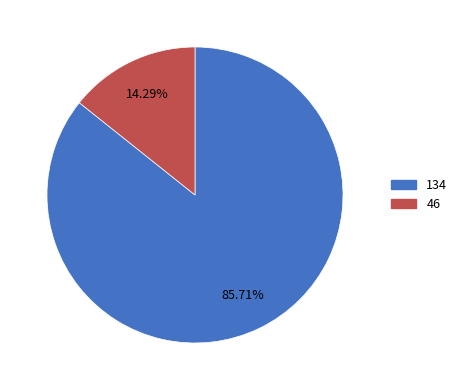

Which category accounts for the majority?

134